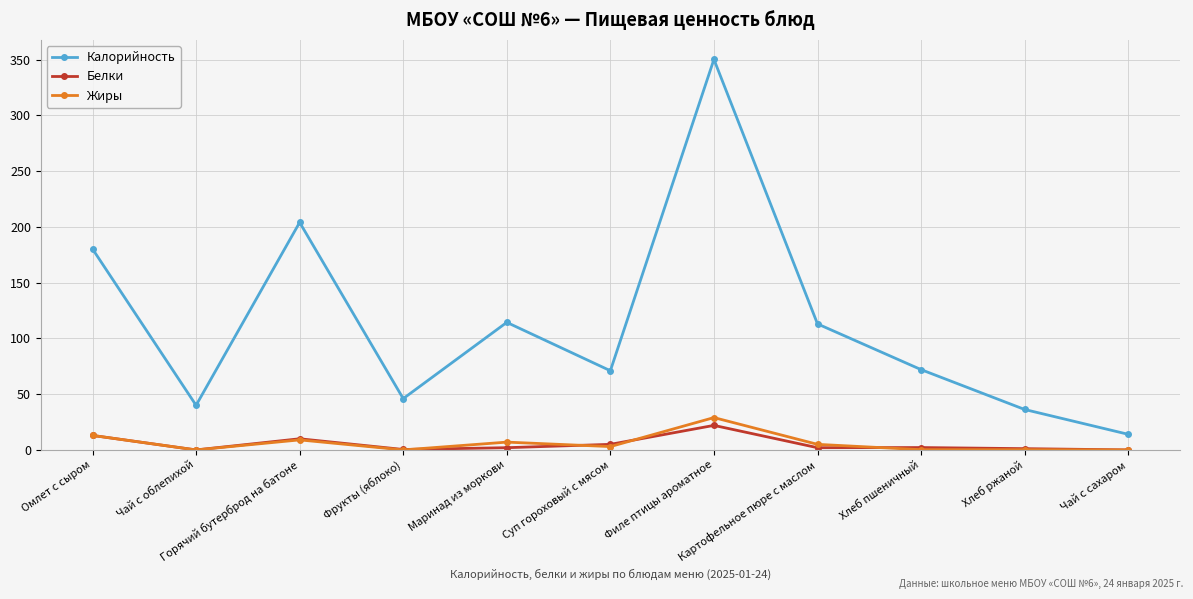

Is the value of Жиры at Маринад из моркови greater than the value of Калорийность at Омлет с сыром?

No